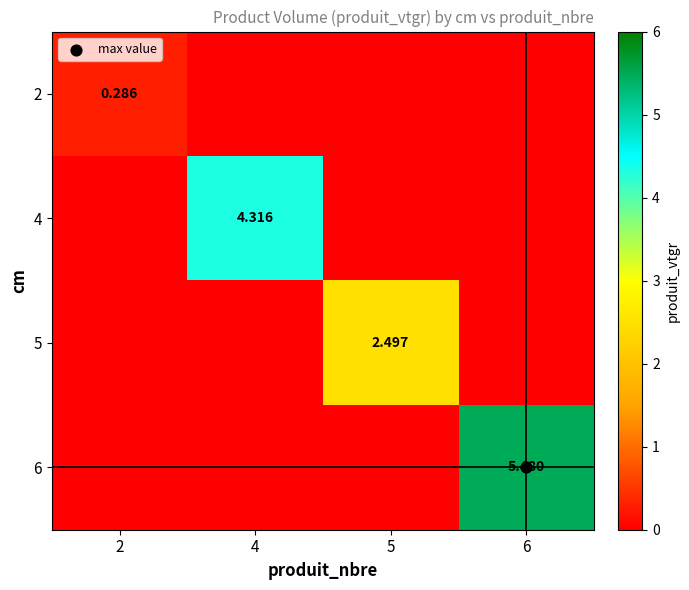

Rank the series by their average value, from lowest to highest.

2, 5, 4, 6